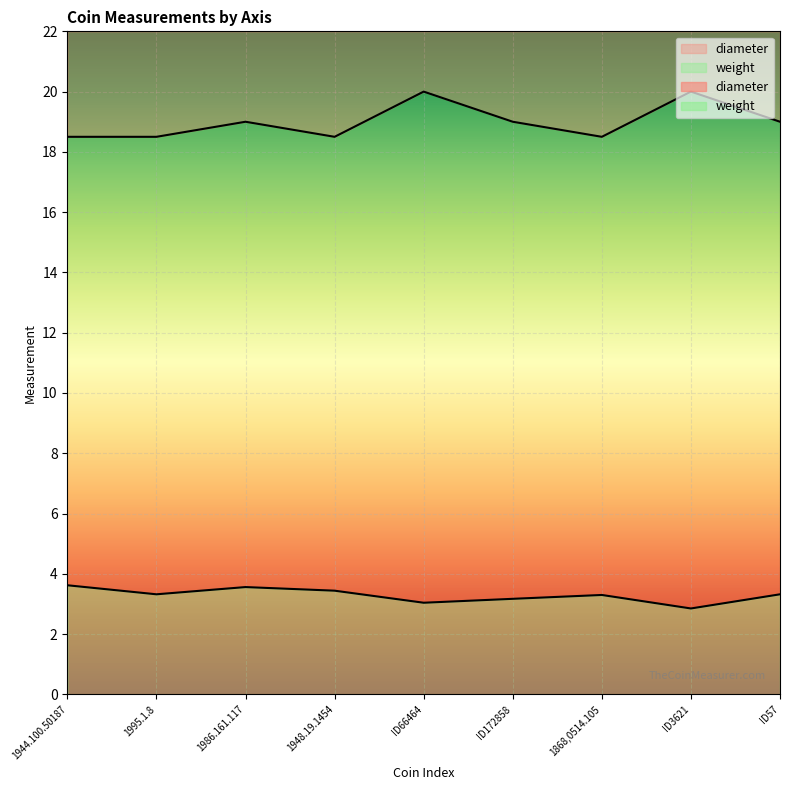

What is the label of the 2nd point from the right?

ID3621